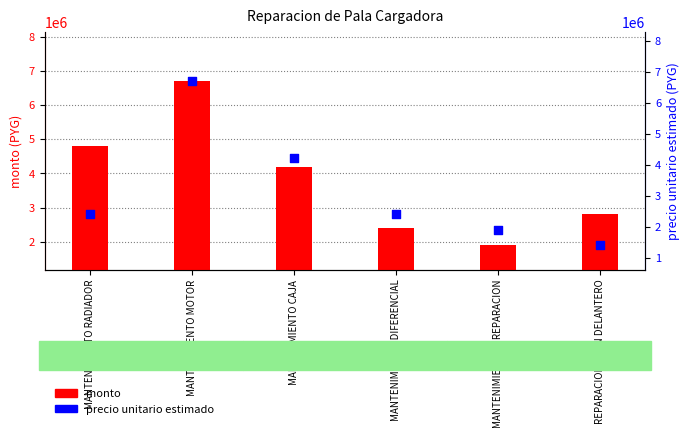

What are all the series names shown in the legend?

monto, precio_unitario_estimado